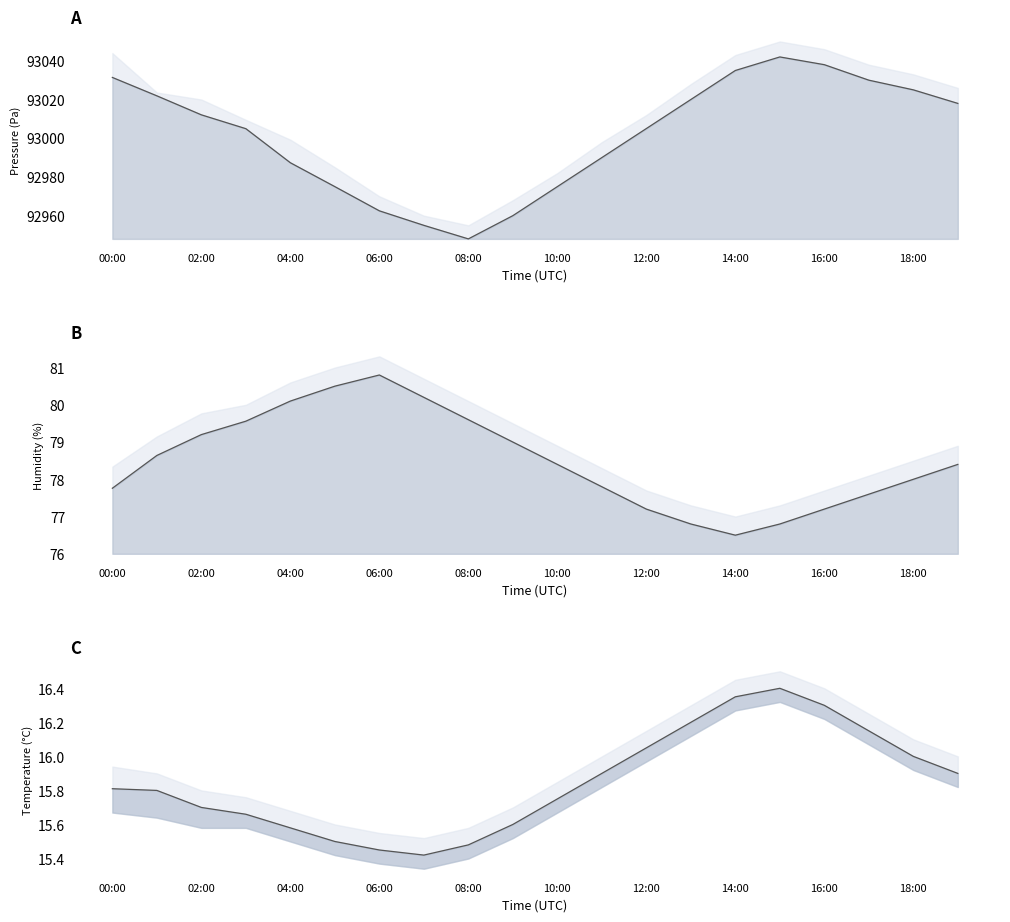

Which category has the lowest value across all series?

14:00